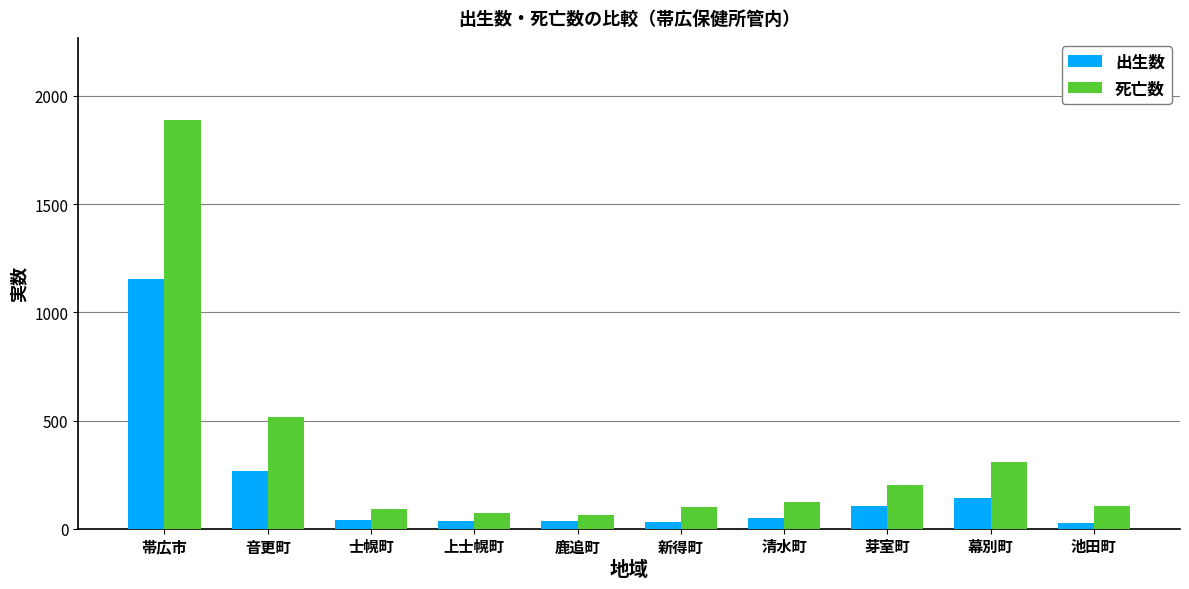

What are all the series names shown in the legend?

出生数, 死亡数